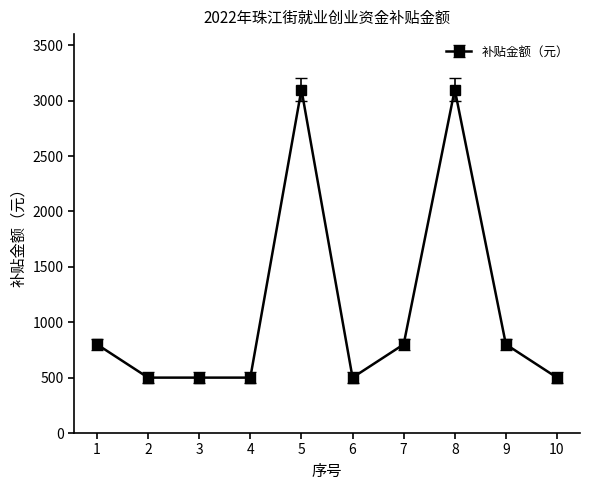

The chart shows a value of 500 at 10. True or false?

True